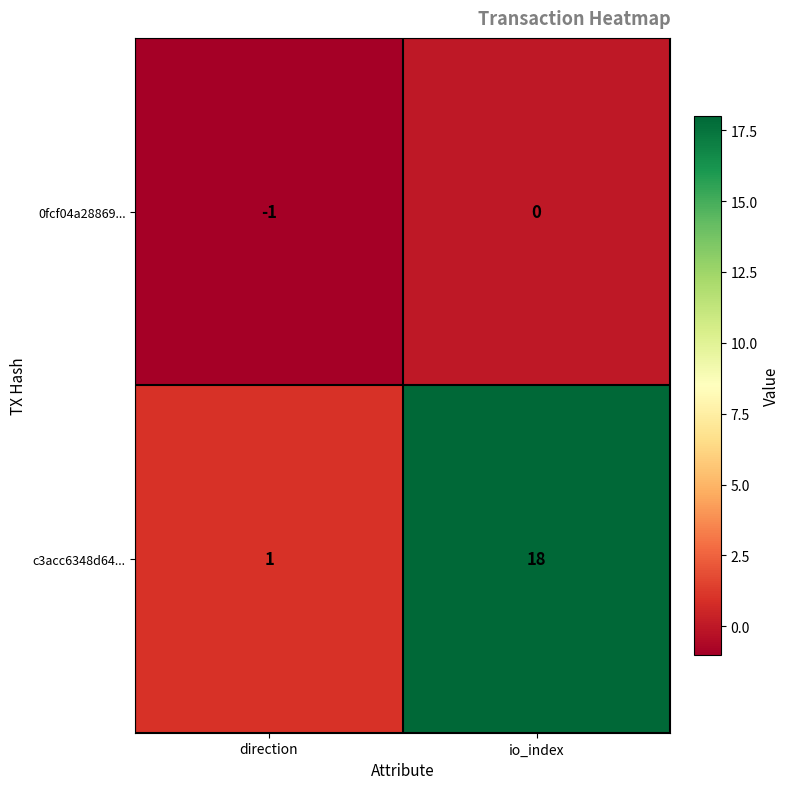

At which category is the sum across all series the highest?

io_index